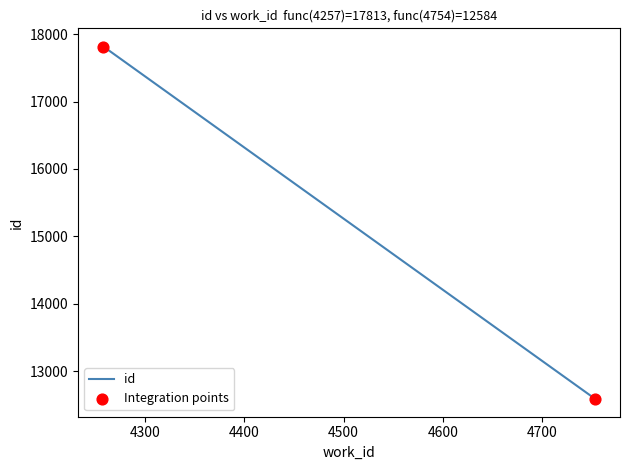

Approximately how many times larger is the value at 4257 compared to 4754?

1.4